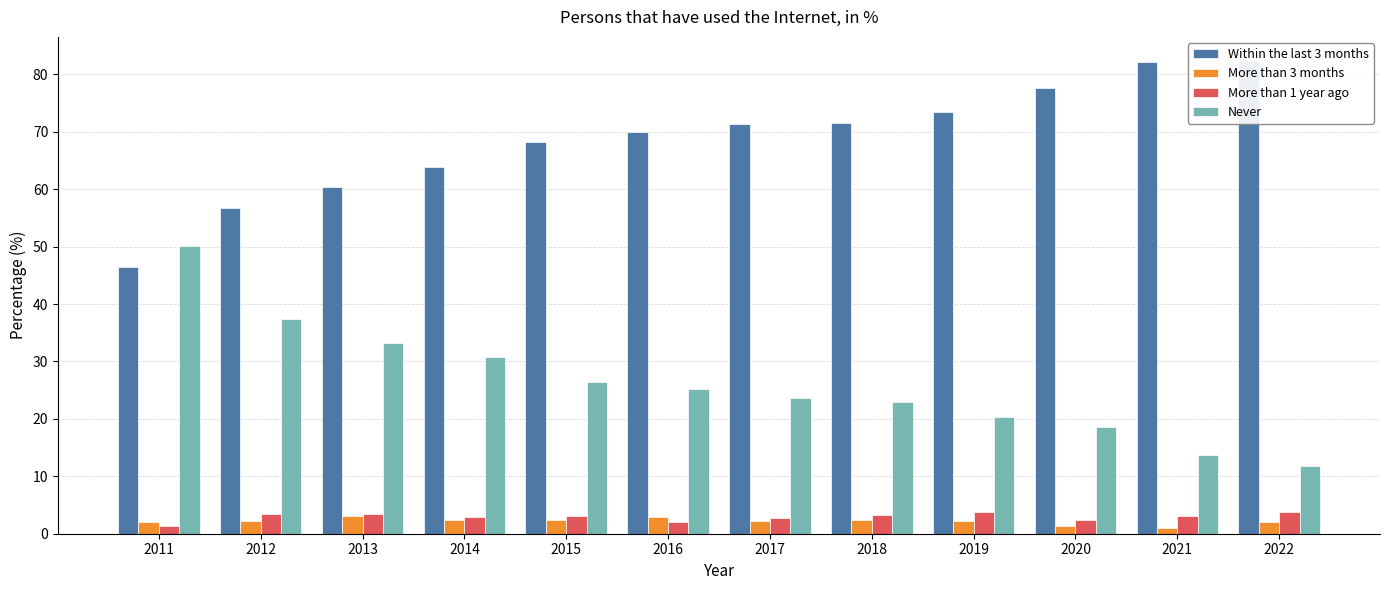

Which category has the highest value in the Never series?

2011